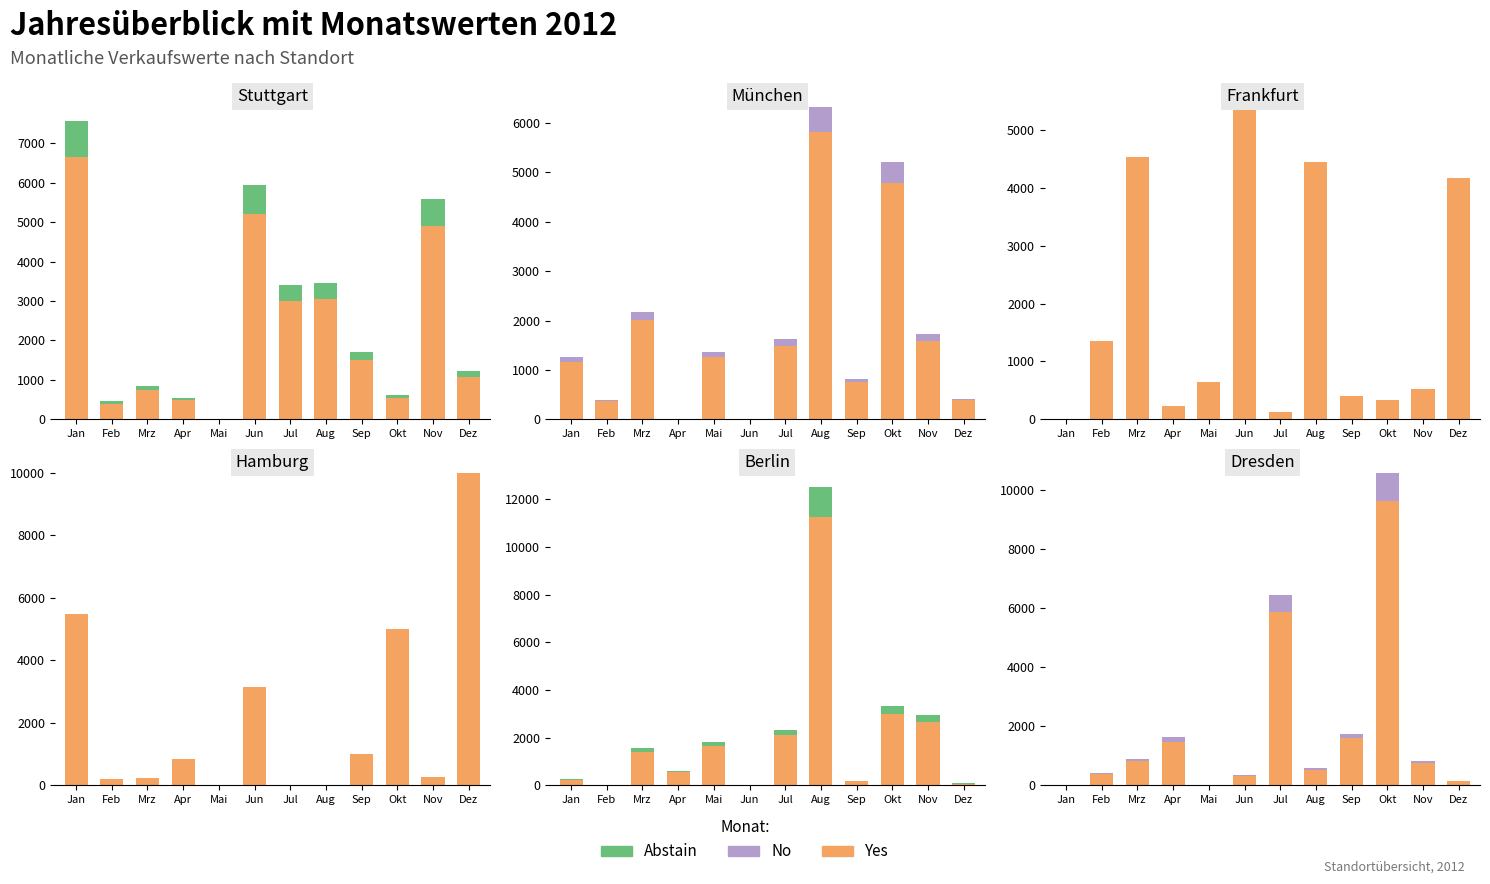

What is the average value of the Yes series?

1787.5